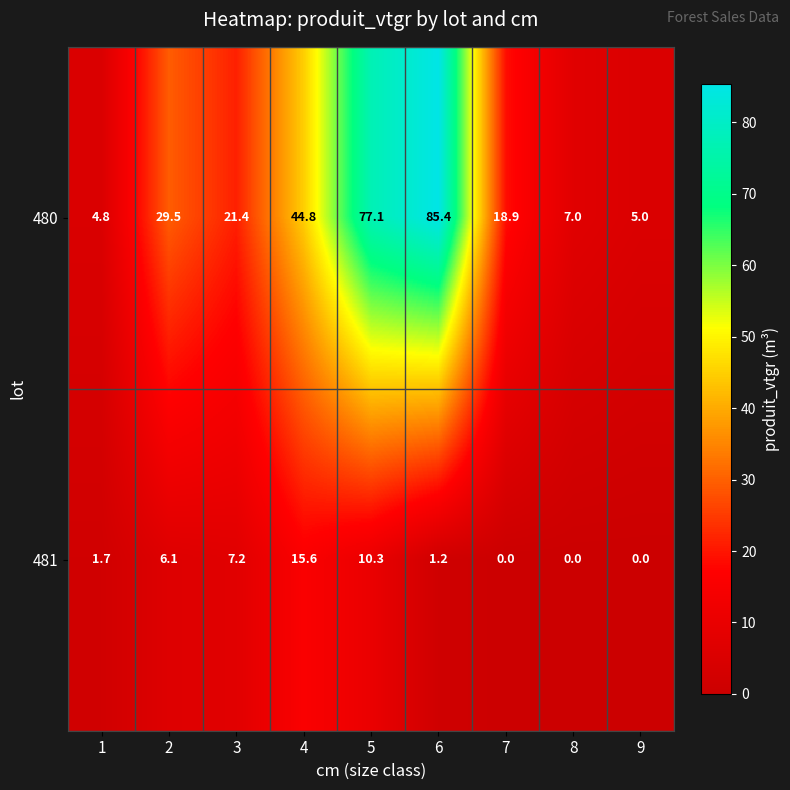

Which category has the highest value across all series?

6